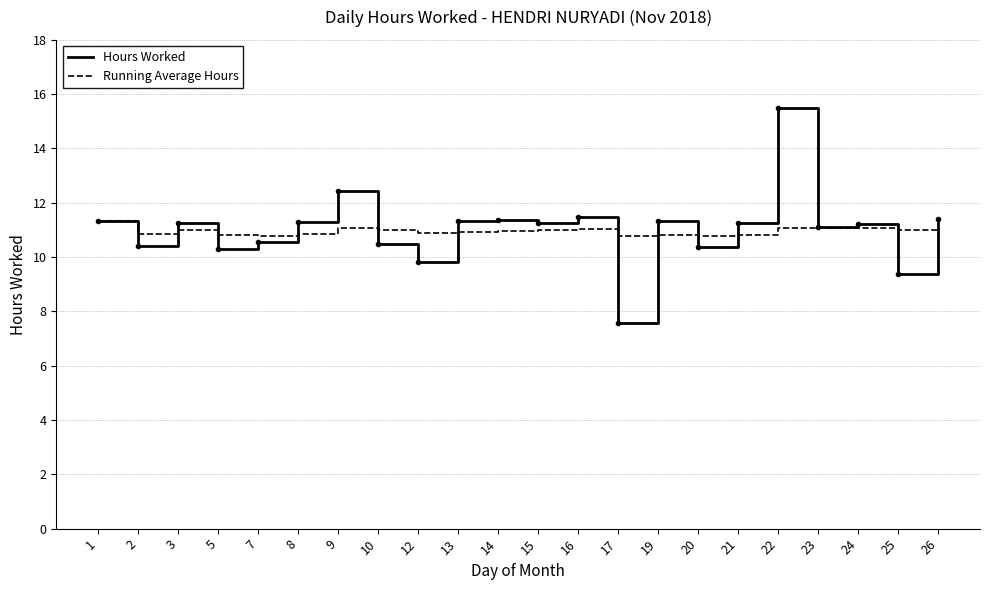

At which category is the sum across all series the highest?

22